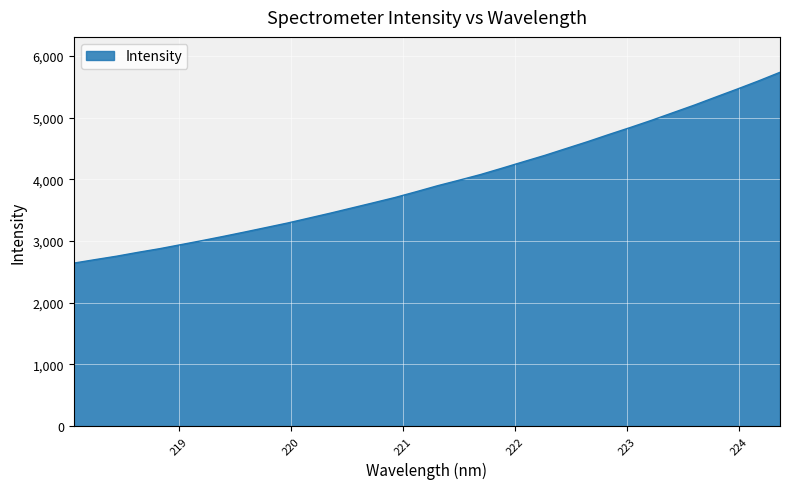

What is the difference between the maximum and minimum values?

3092.2